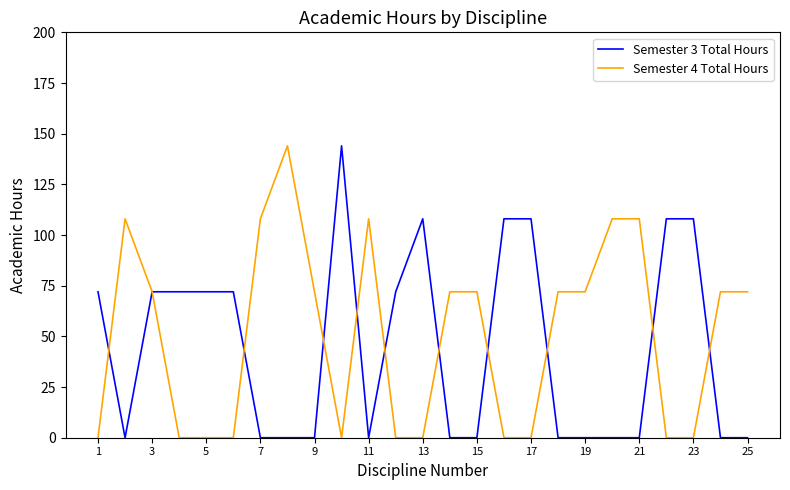

What is the maximum value for Semester 3 Total Hours?

144